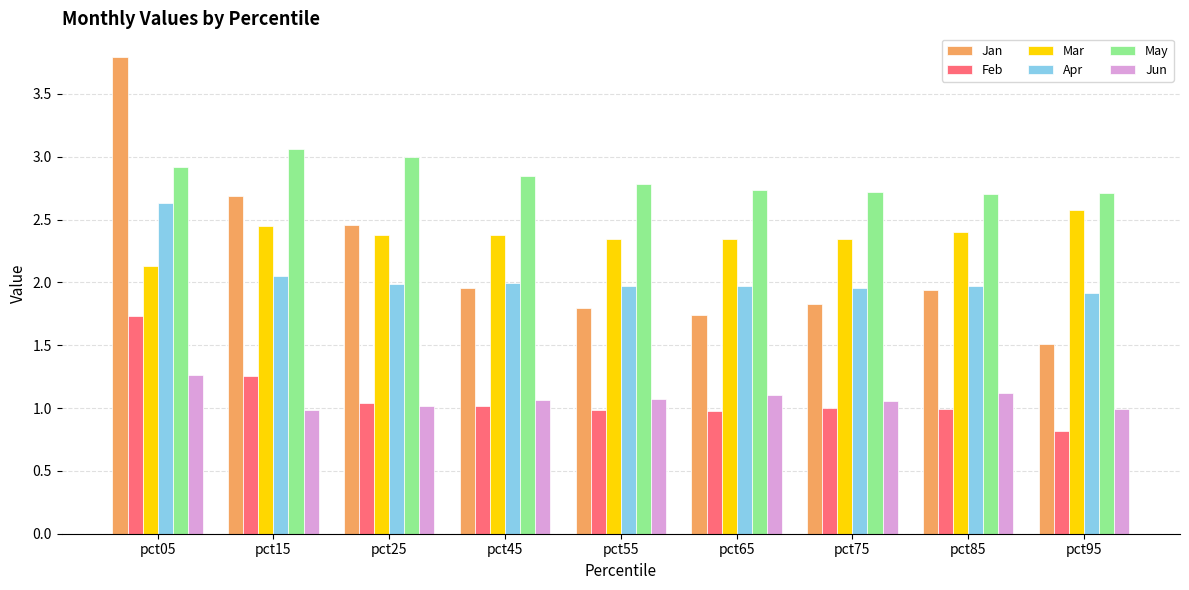

Rank the series at pct05 from highest to lowest value.

Jan, May, Apr, Mar, Feb, Jun